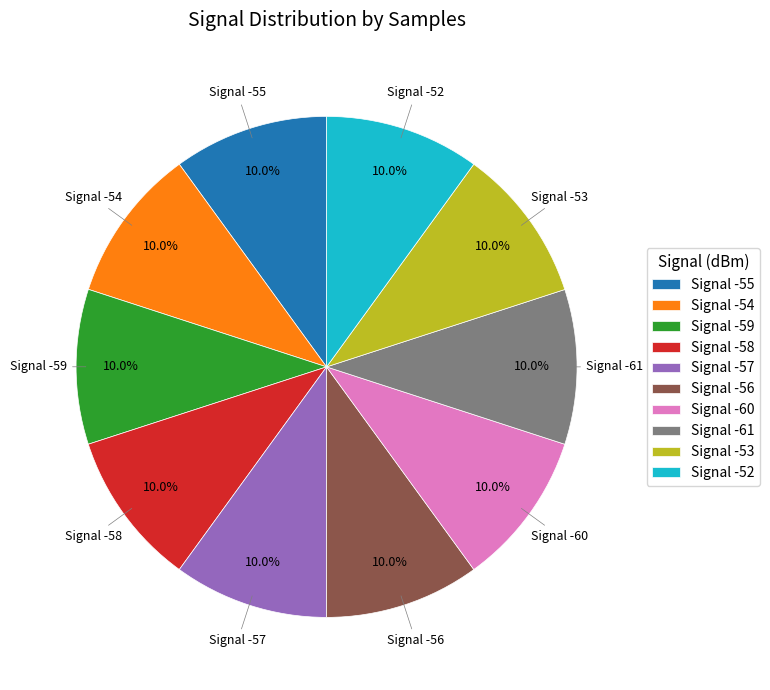

What is the ratio of the value at Signal -52 to the value at Signal -55?

1.0